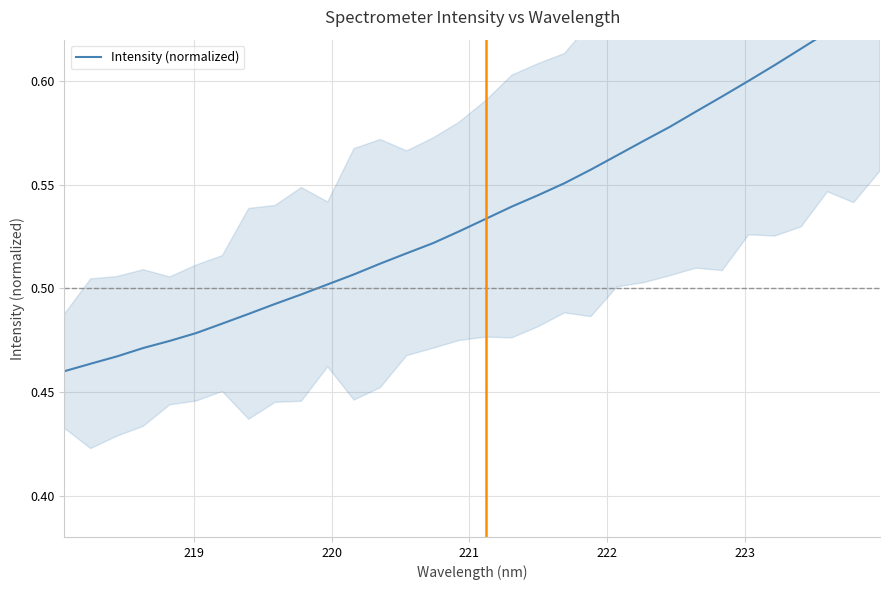

What is the average value?

0.5